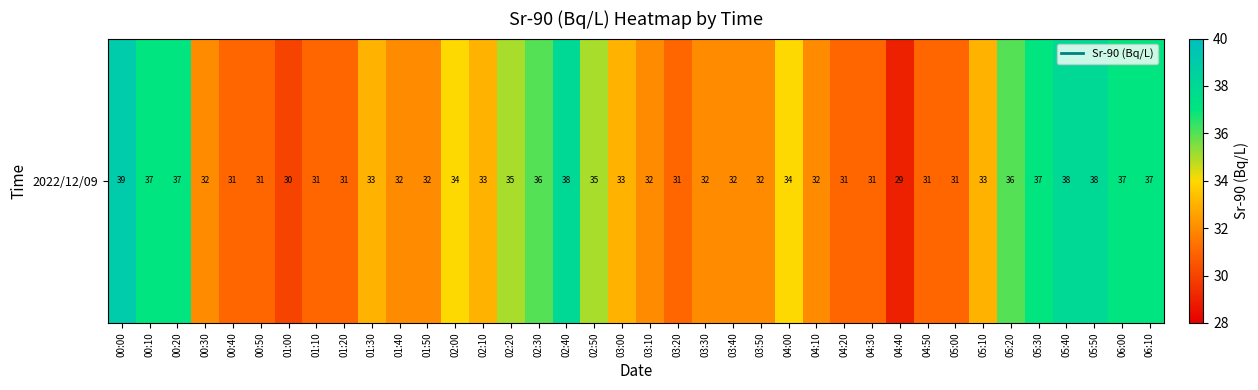

What is the smallest value displayed?

29